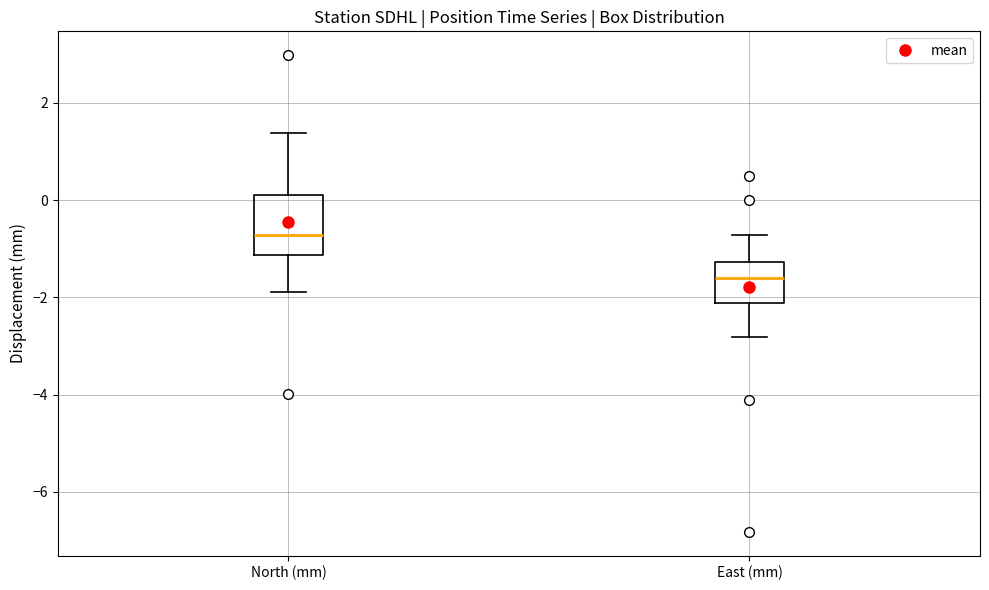

Reading left to right, read every box against the y-axis: the position of its median line, the range the box covers, and the ends of its whiskers. The values are not printed on the chart, so give them approximately, as read against the axis.

North (mm): median -0.8, box -1.2 to 0.2, whiskers -1.8 to 1.4
East (mm): median -1.6, box -2.2 to -1.2, whiskers -2.8 to -0.8